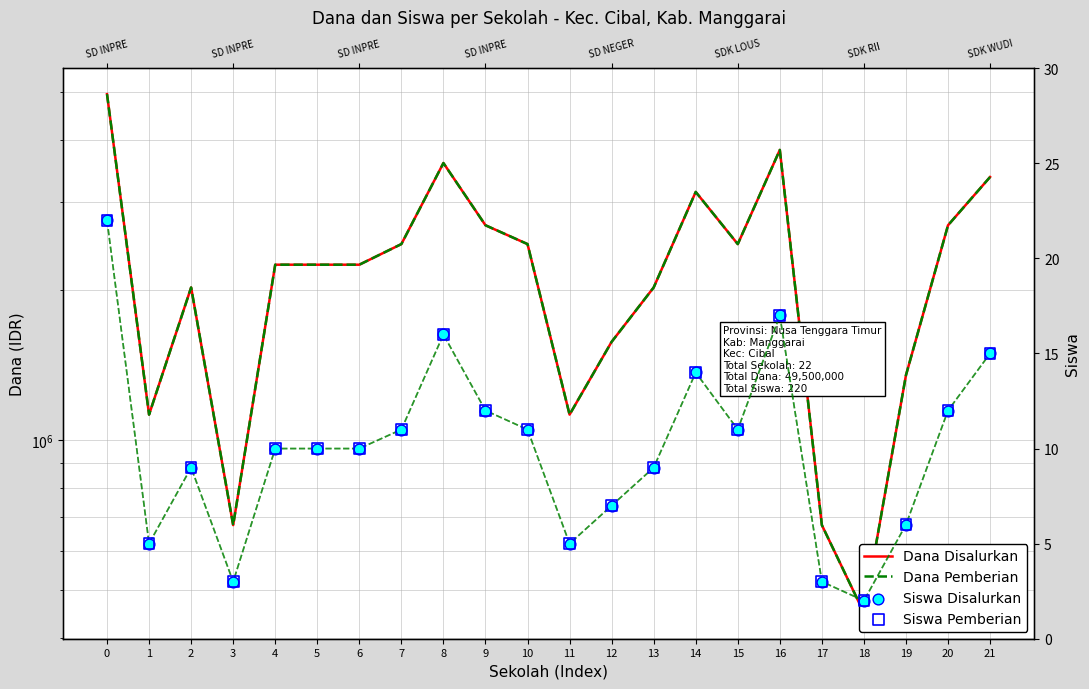

At how many categories does at least one series exceed 4234440?

1